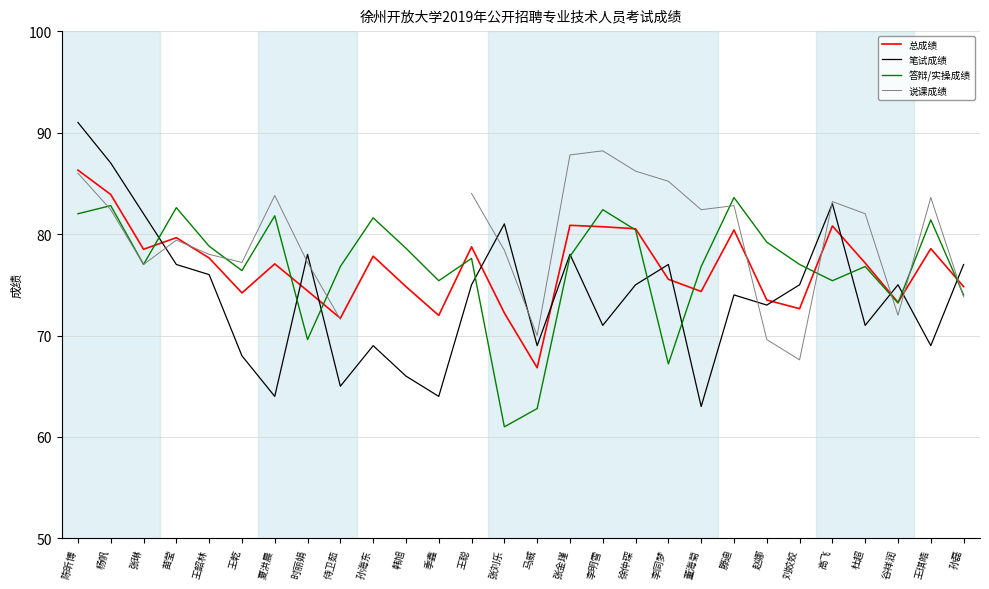

Rank the series by their maximum value, from highest to lowest.

笔试成绩, 说课成绩, 总成绩, 答辩/实操成绩